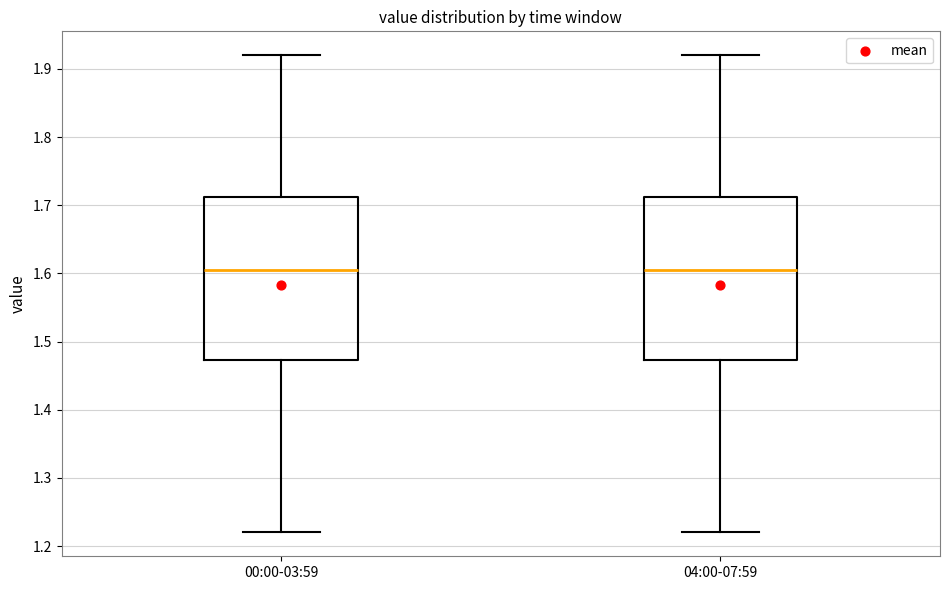

Reading left to right, transcribe this box plot: for each box, give where its median line is, the range the box spans, and where its two whiskers end, as read against the y-axis. The values are not printed on the chart, so give them approximately, as read against the axis.

00:00-03:59: median 1.61, box 1.47 to 1.71, whiskers 1.22 to 1.92
04:00-07:59: median 1.61, box 1.47 to 1.71, whiskers 1.22 to 1.92